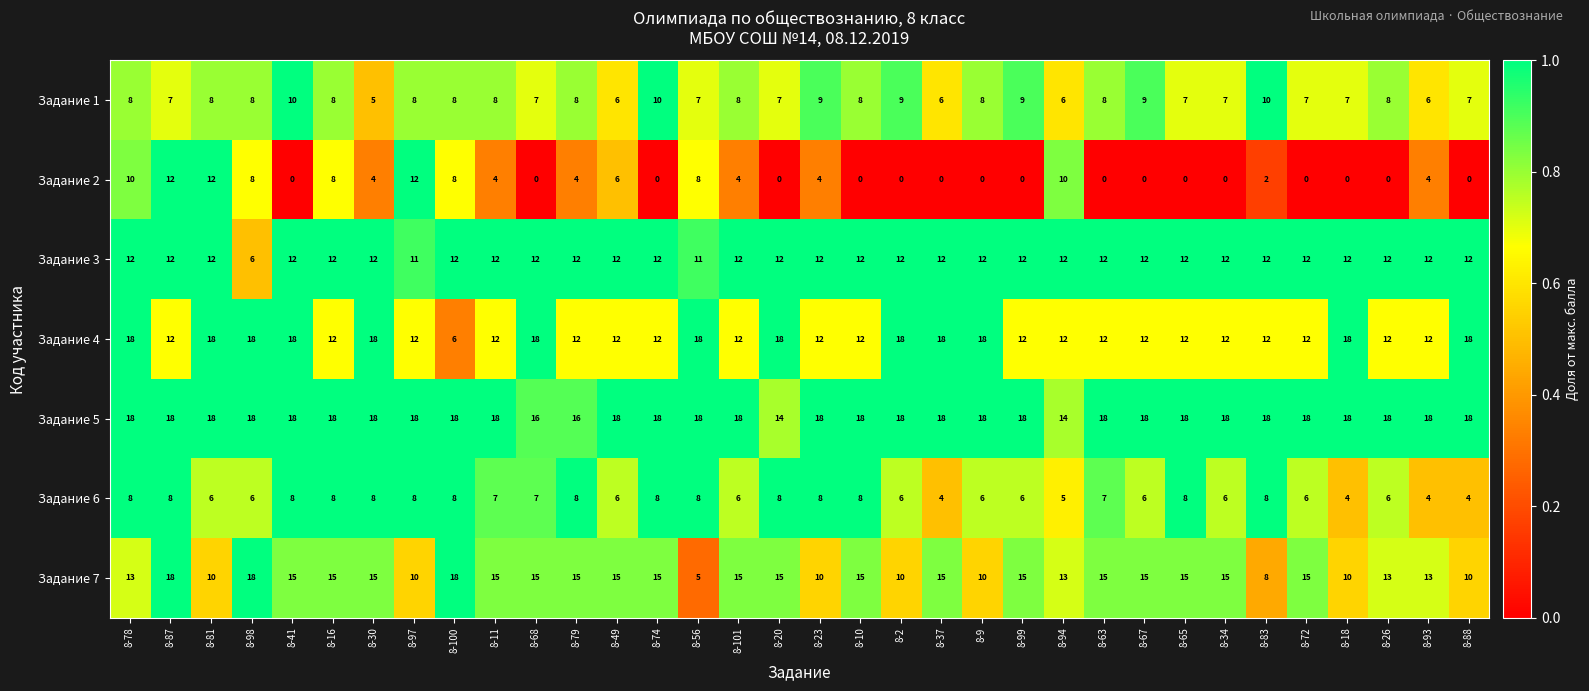

Is the value of Задание 2 at 8-94 greater than the value of Задание 6 at 8-63?

Yes